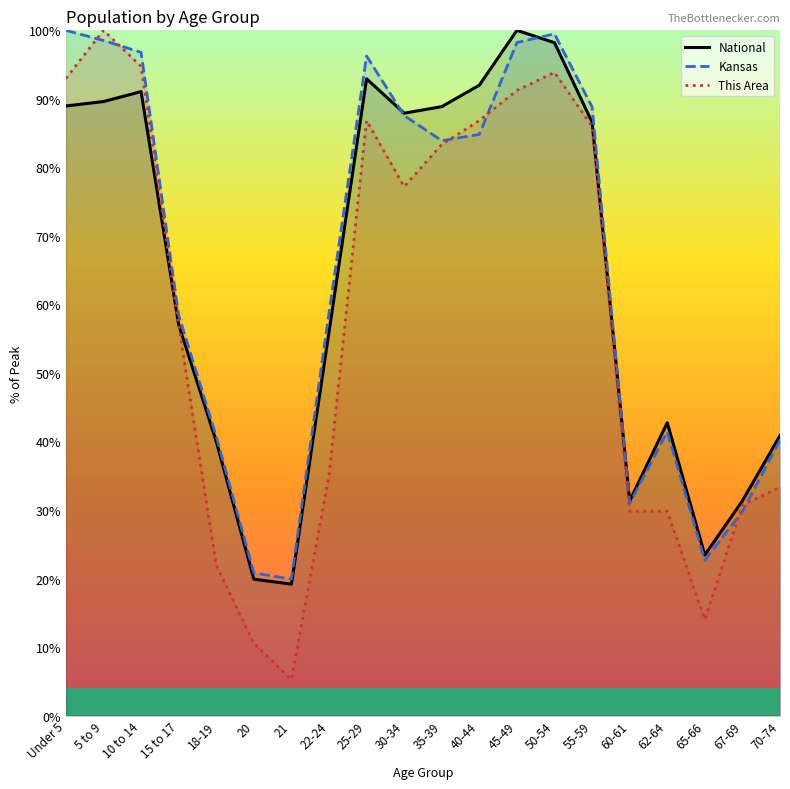

Reading left to right, what are all the values shown in this chart?

National: 89.0	89.6	91.1	57.0	40.0	19.9	19.2	56.0	92.9	87.9	88.9	92.0	100.0	98.2	86.6	31.3	42.7	23.4	31.3	40.9
Kansas: 100.0	98.5	96.8	58.5	40.7	20.8	19.9	58.8	96.2	87.6	83.9	84.8	98.2	99.5	88.8	31.0	41.4	22.7	29.8	40.2
This Area: 93.0	100.0	94.7	57.0	21.9	10.5	5.3	35.1	86.8	77.2	83.3	86.8	91.2	93.9	86.0	29.8	29.8	14.0	30.7	33.3